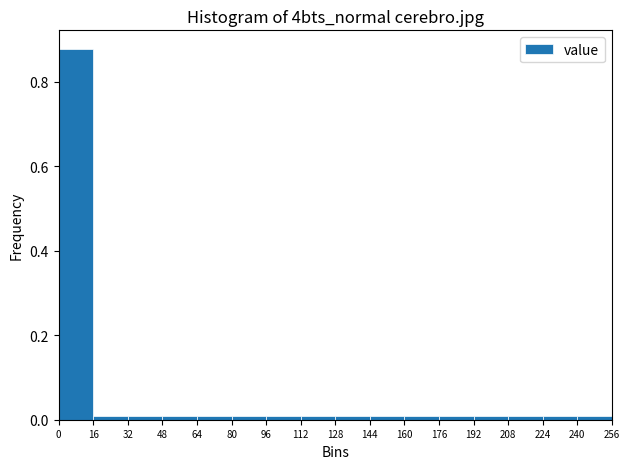

Reading left to right, transcribe this chart: for each bar, give the range it covers on the x-axis and its height. The values are not printed on the chart, so give them approximately, as read against the axis.

0 to 16: 0.88
16 to 32: under 0.02
32 to 48: under 0.02
48 to 64: under 0.02
64 to 80: under 0.02
80 to 96: under 0.02
96 to 112: under 0.02
112 to 128: under 0.02
128 to 144: under 0.02
144 to 160: under 0.02
160 to 176: under 0.02
176 to 192: under 0.02
192 to 208: under 0.02
208 to 224: under 0.02
224 to 240: under 0.02
240 to 256: under 0.02